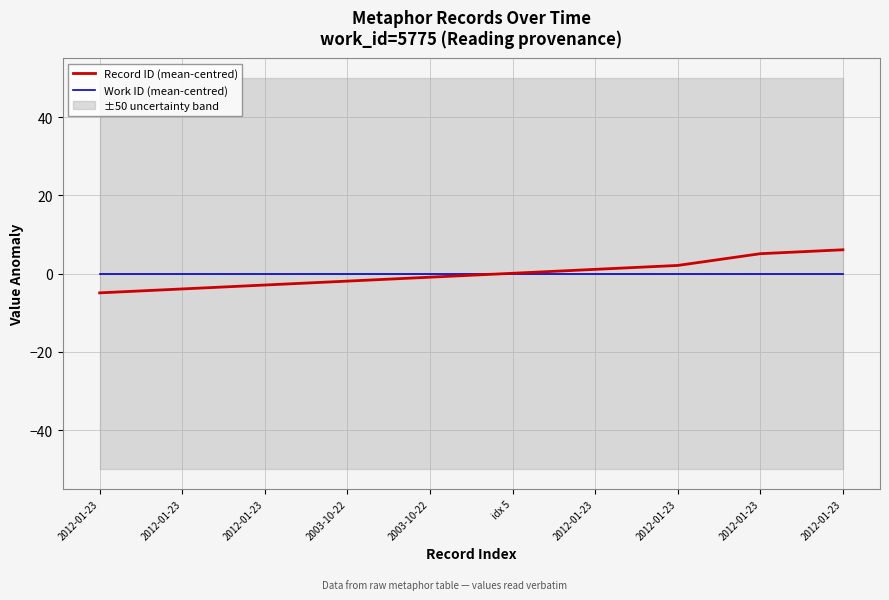

What is the minimum value shown in the chart?

-4.9